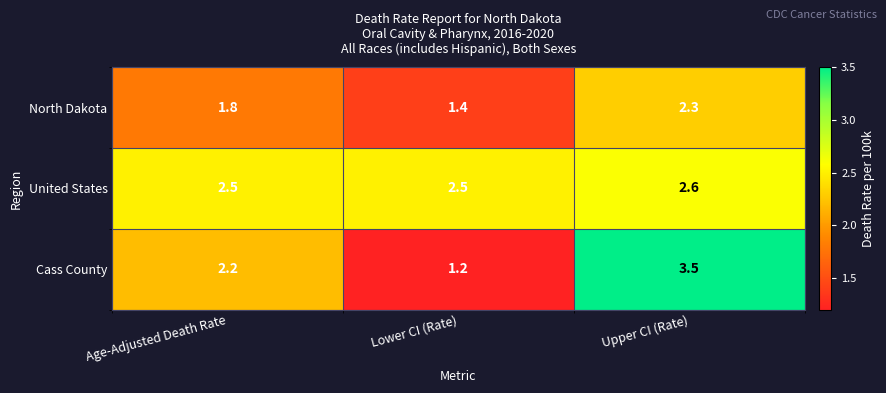

What is the spread (max minus min) of values at Upper CI (Rate)?

1.2